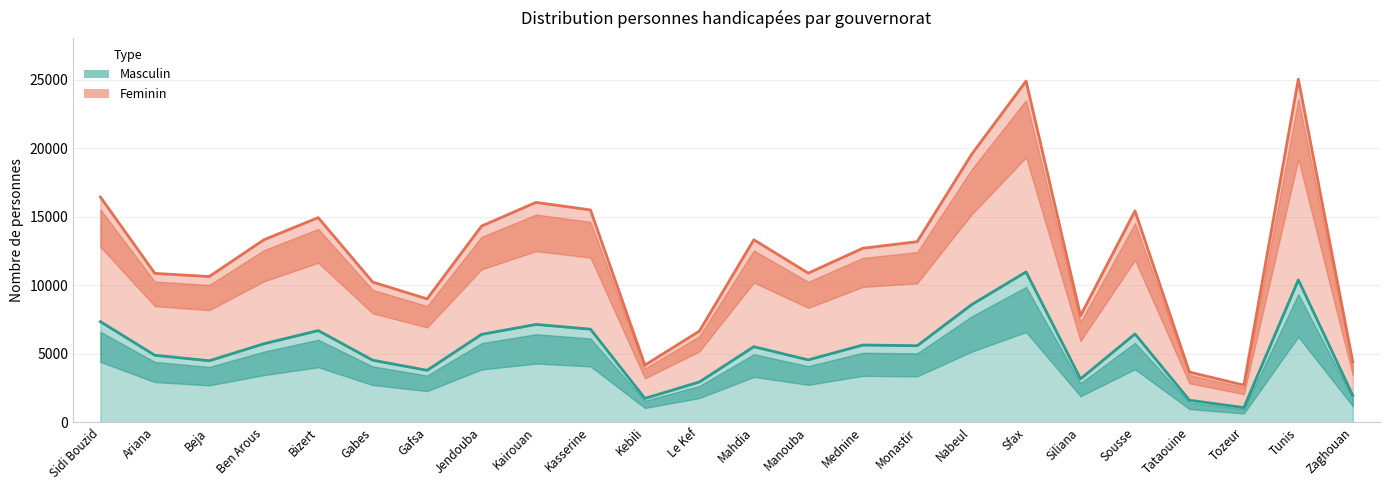

What is the label of the 14th point from the left?

Manouba